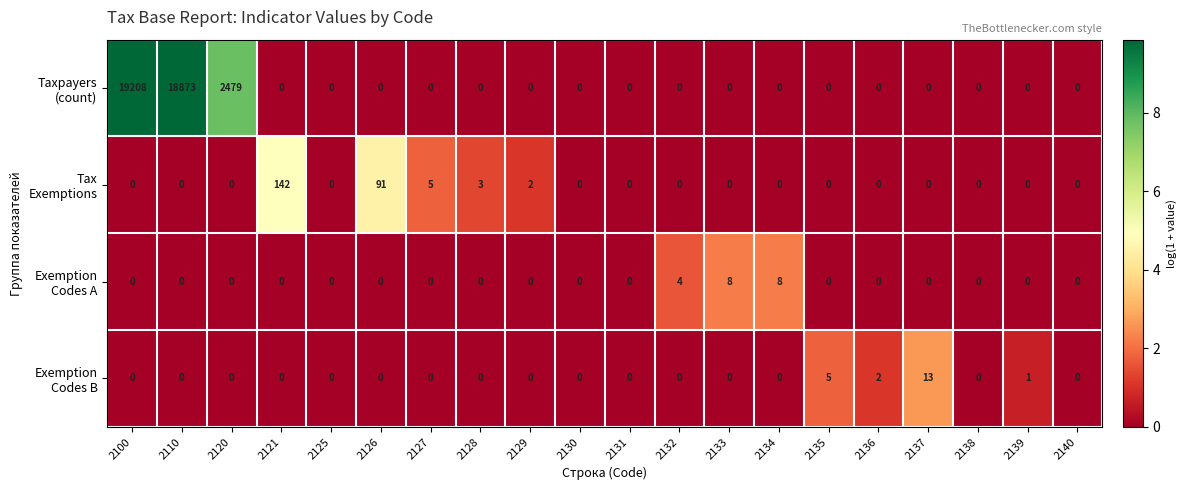

At which category does the chart reach its peak across all series?

2100